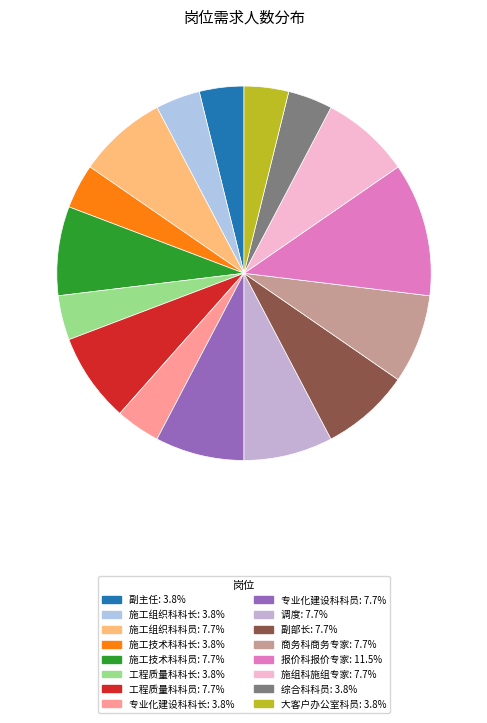

To the nearest percent, what is the difference between the 副主任 and 施组科施组专家 slice percentages?

4%